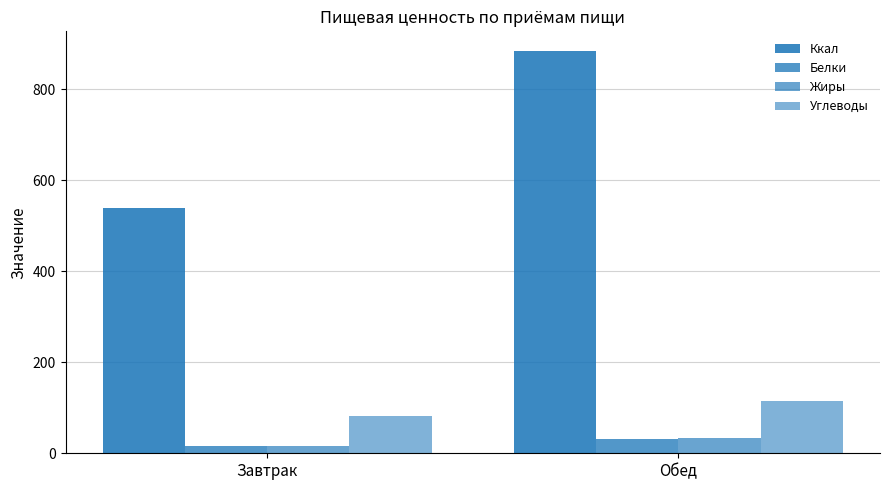

At which category is the sum across all series the highest?

Обед